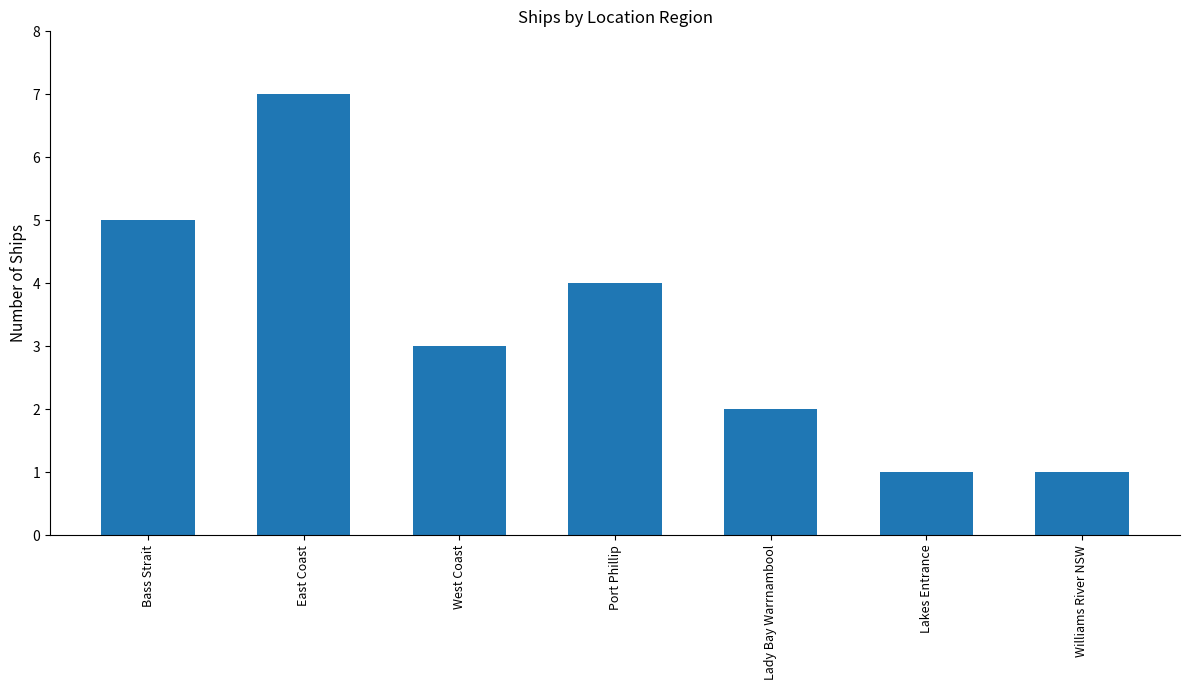

How many distinct data groups are displayed?

1